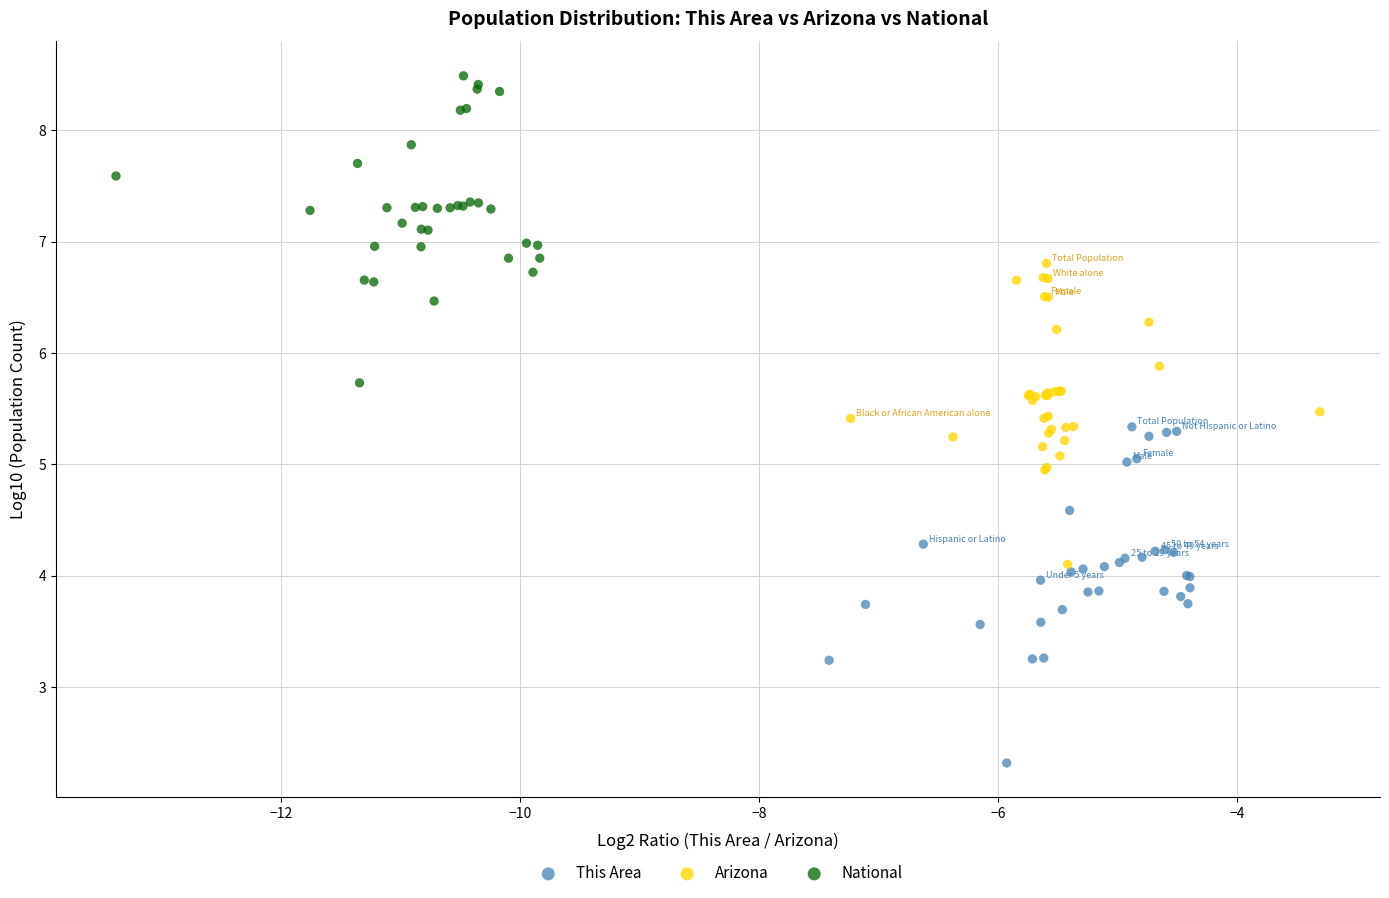

Which series reaches the minimum Y coordinate?

This Area